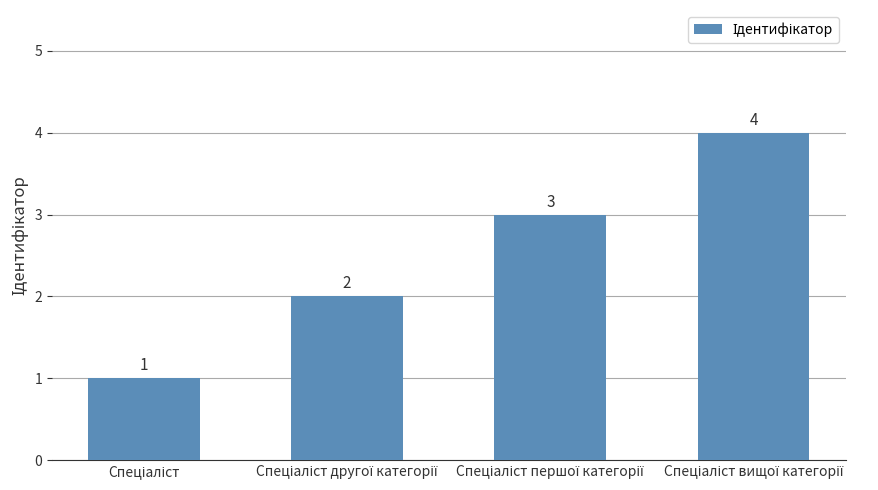

Count the values in the range 2 to 4.

3